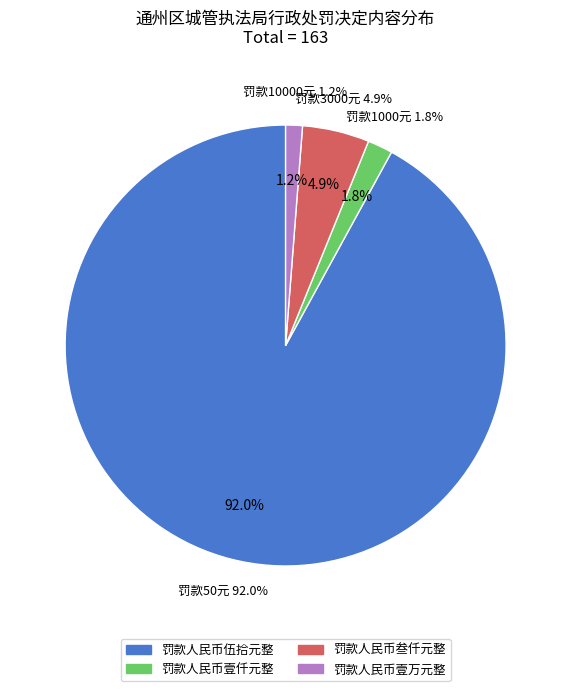

Which slice represents more than half of the pie?

罚款人民币伍拾元整